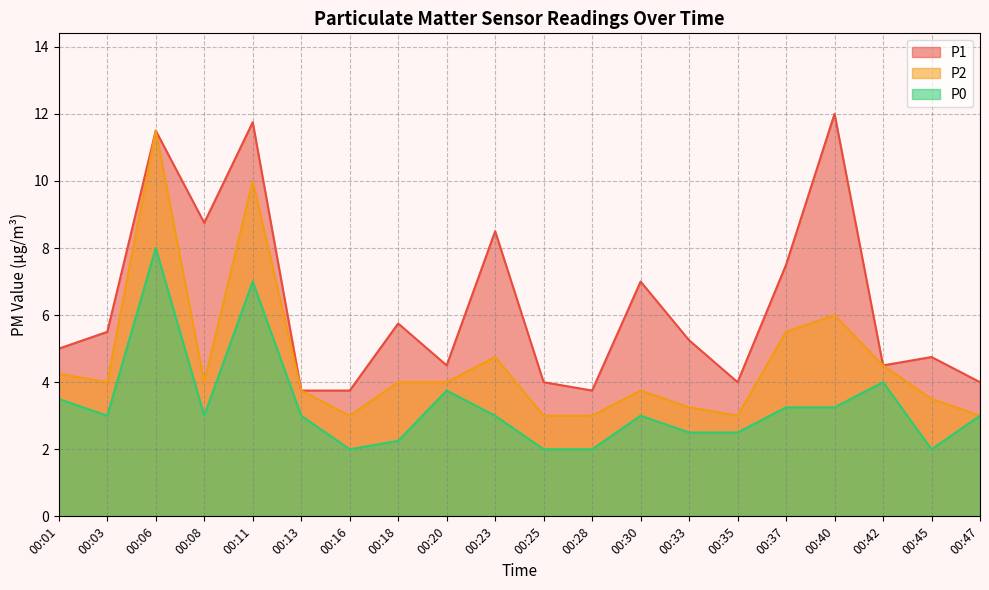

In P0, how many points are lower than both neighbors (excluding endpoints)?

4